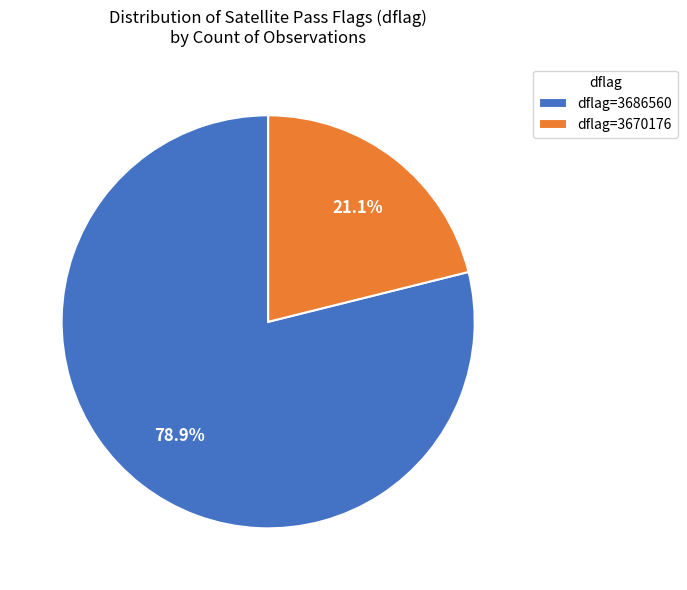

Combined, do dflag=3670176 and dflag=3686560 account for over 50%?

Yes